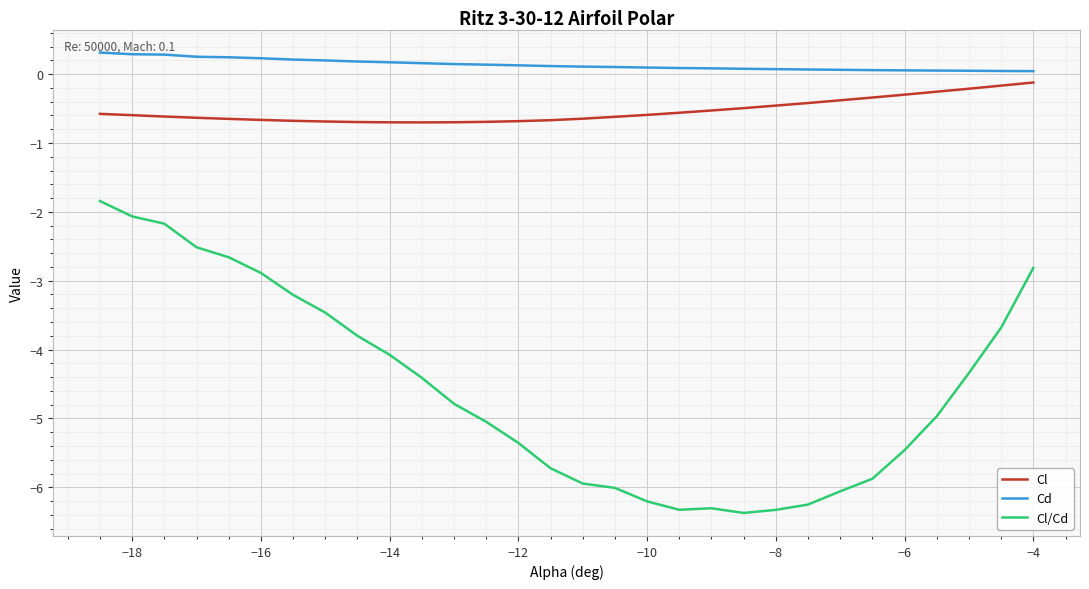

True or false: Cl and Cl/Cd intersect in this chart.

False